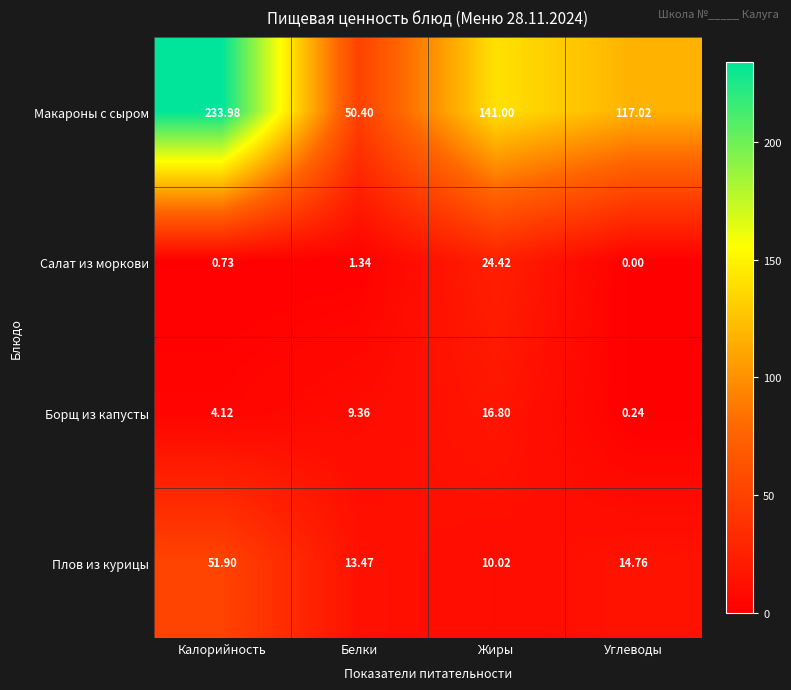

At which label is Борщ из капусты closest to 8?

Белки